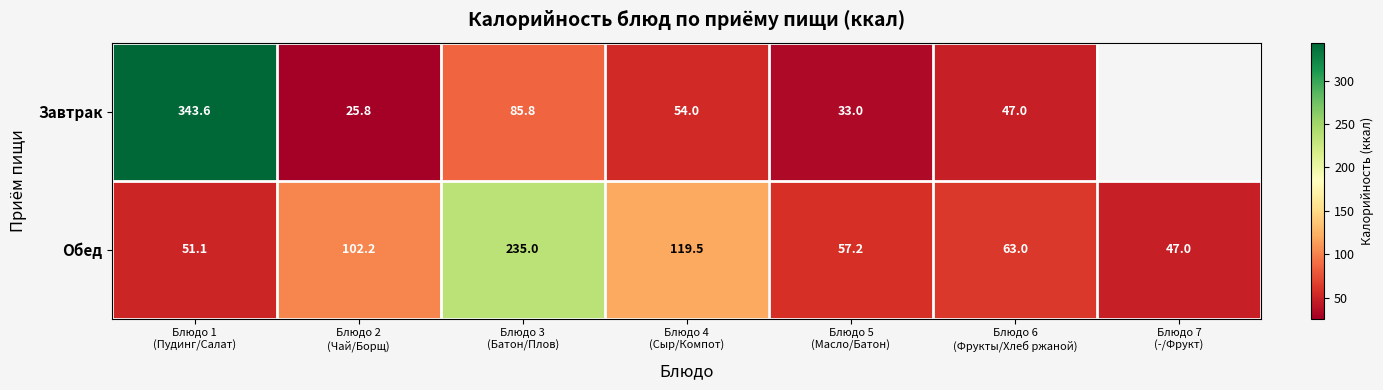

What is the difference between the second highest and minimum values in the Обед series?

72.5